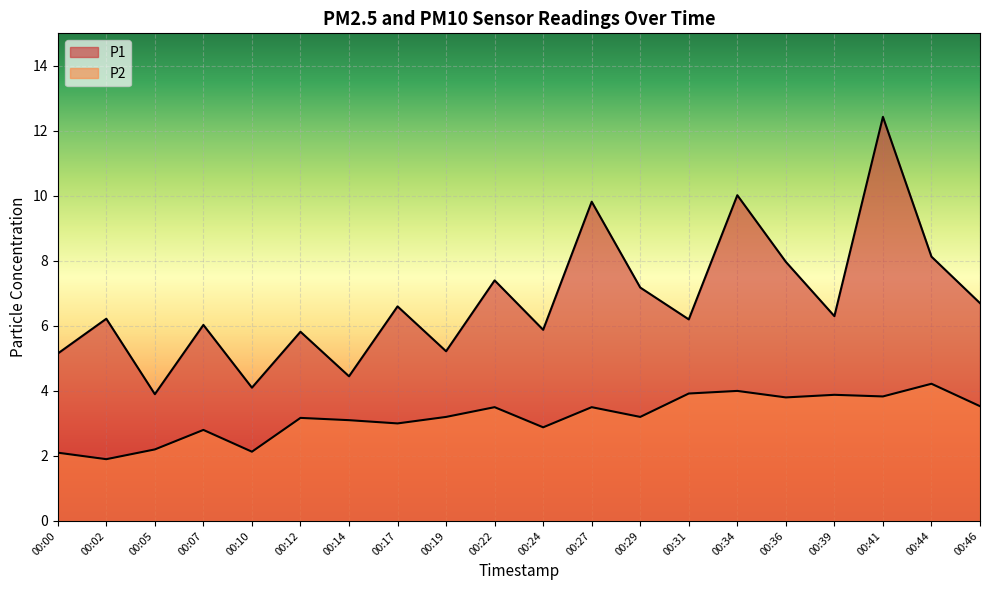

What are all the series names shown in the legend?

P1, P2